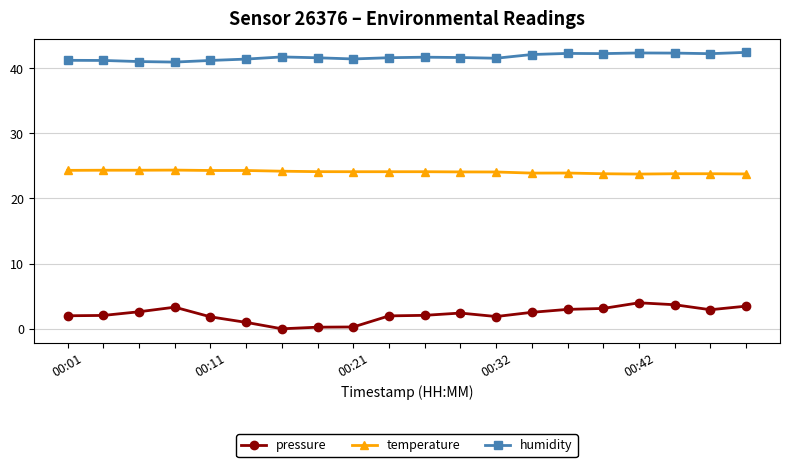

Which series has the largest range (max minus min)?

pressure